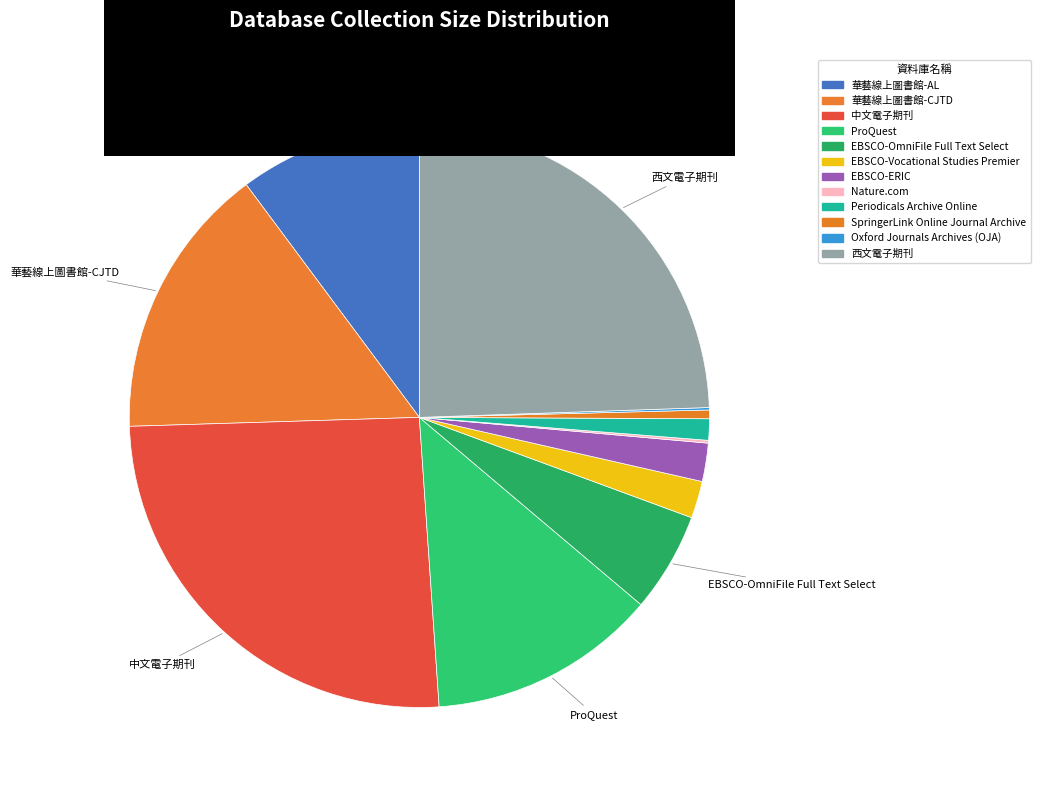

What percentage is the EBSCO-ERIC slice, to the nearest percent?

2%